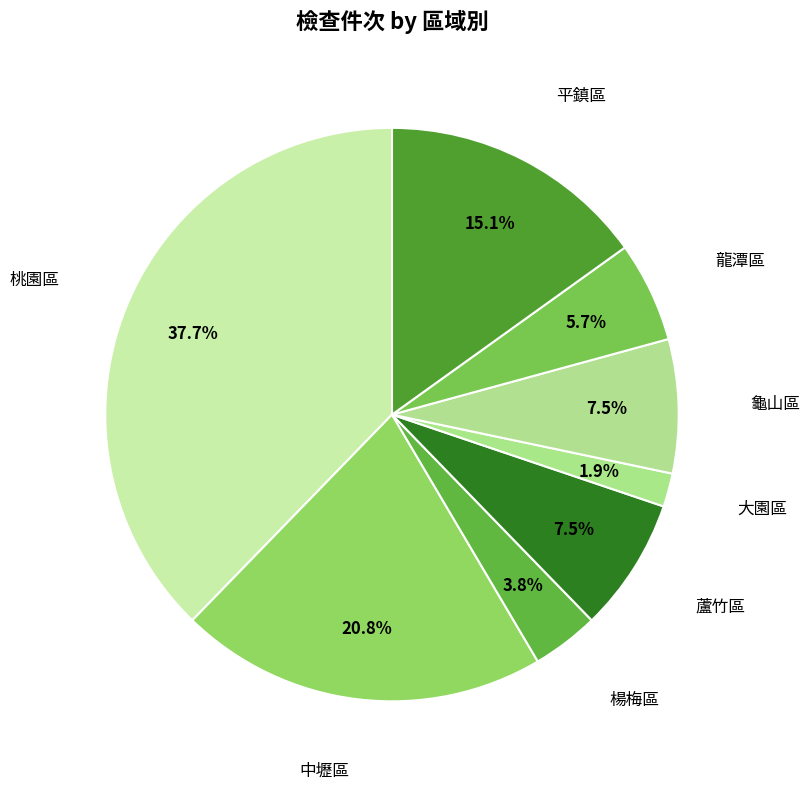

Between 龍潭區 and 平鎮區, which is larger?

平鎮區